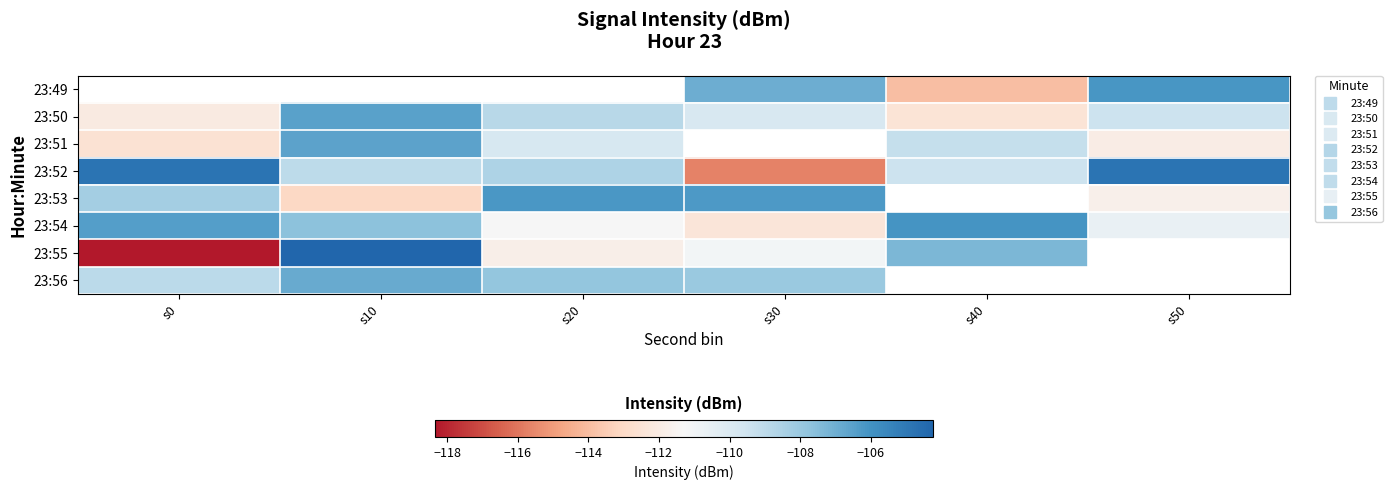

Is the value of 23:49 at s40 greater than the value of 23:54 at s20?

No